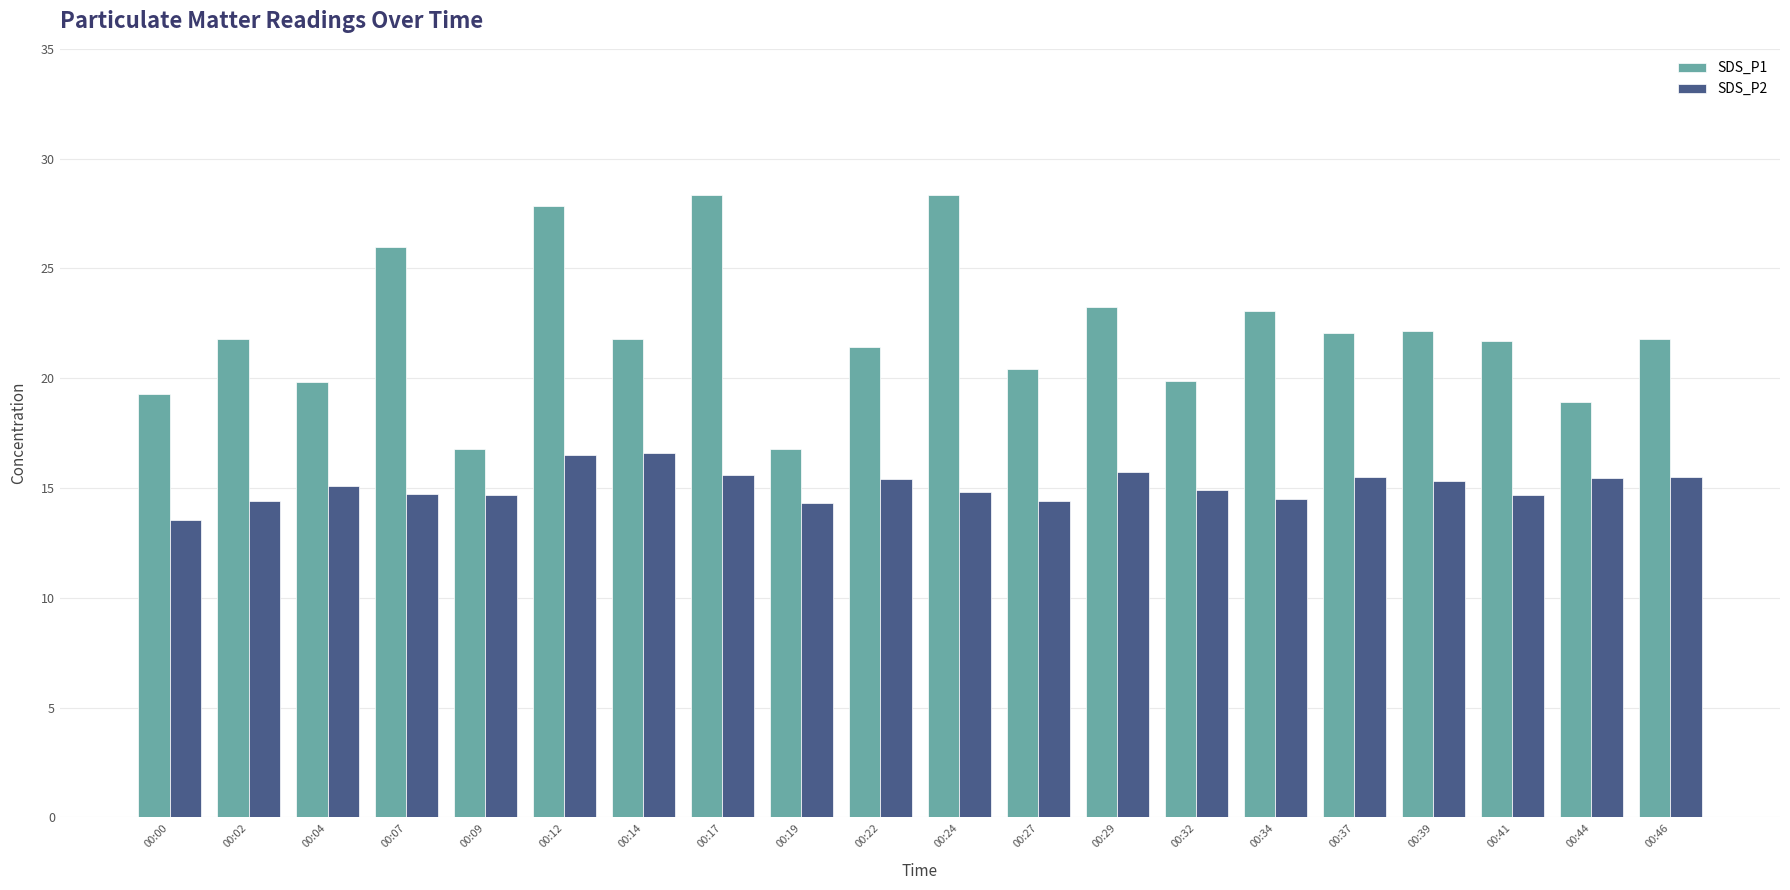

Which series has the largest total across all categories?

SDS_P1